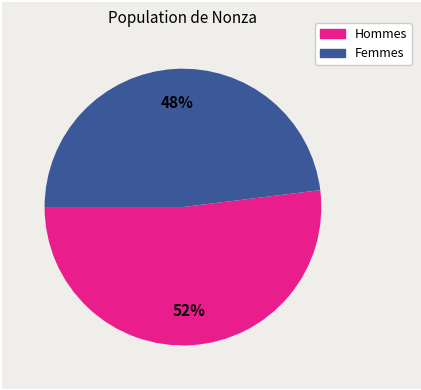

How many segments does this pie chart have?

2